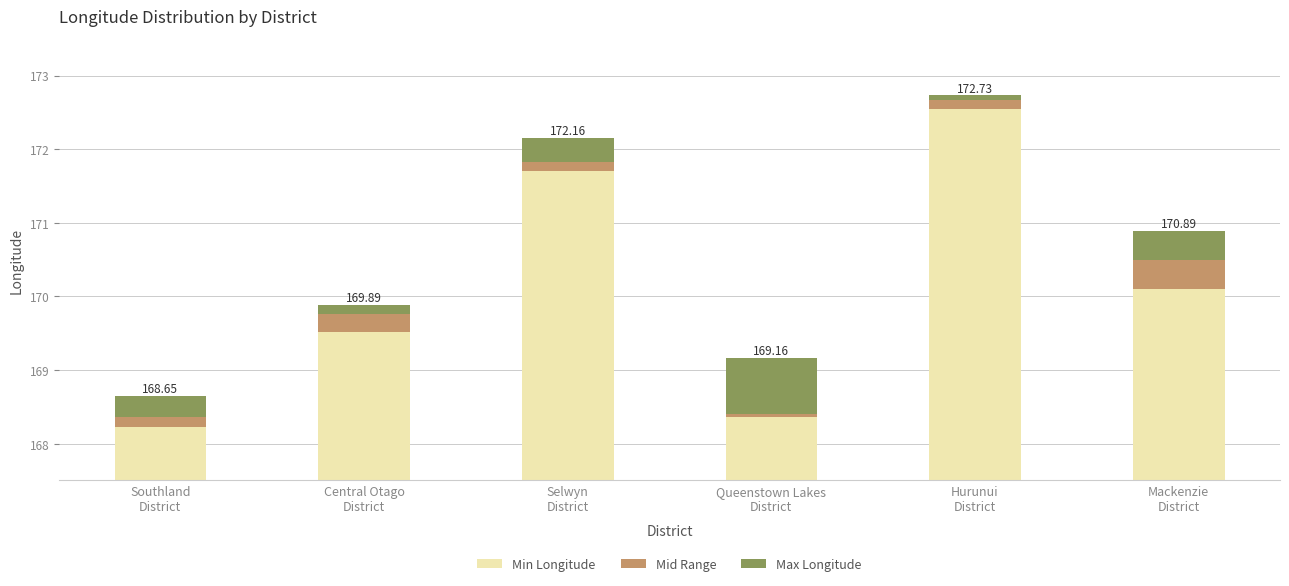

How many bars are there in total?

18